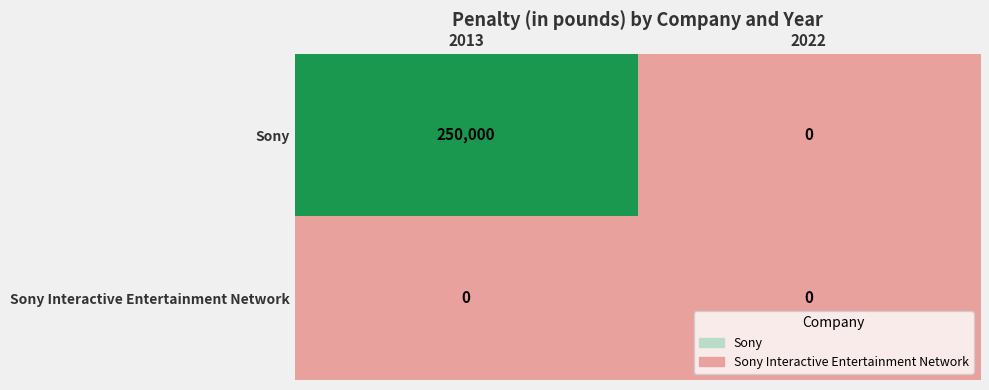

True or false: Sony Interactive Entertainment Network has a value of 0 at 2013.

True